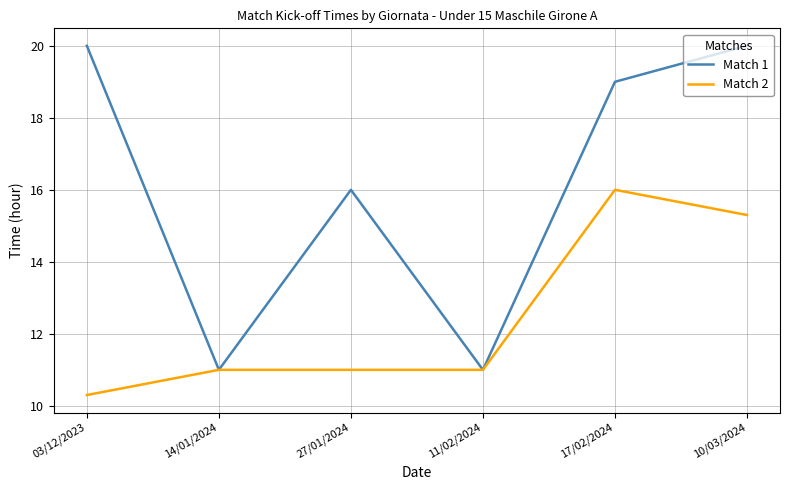

At how many categories does at least one series exceed 13?

4